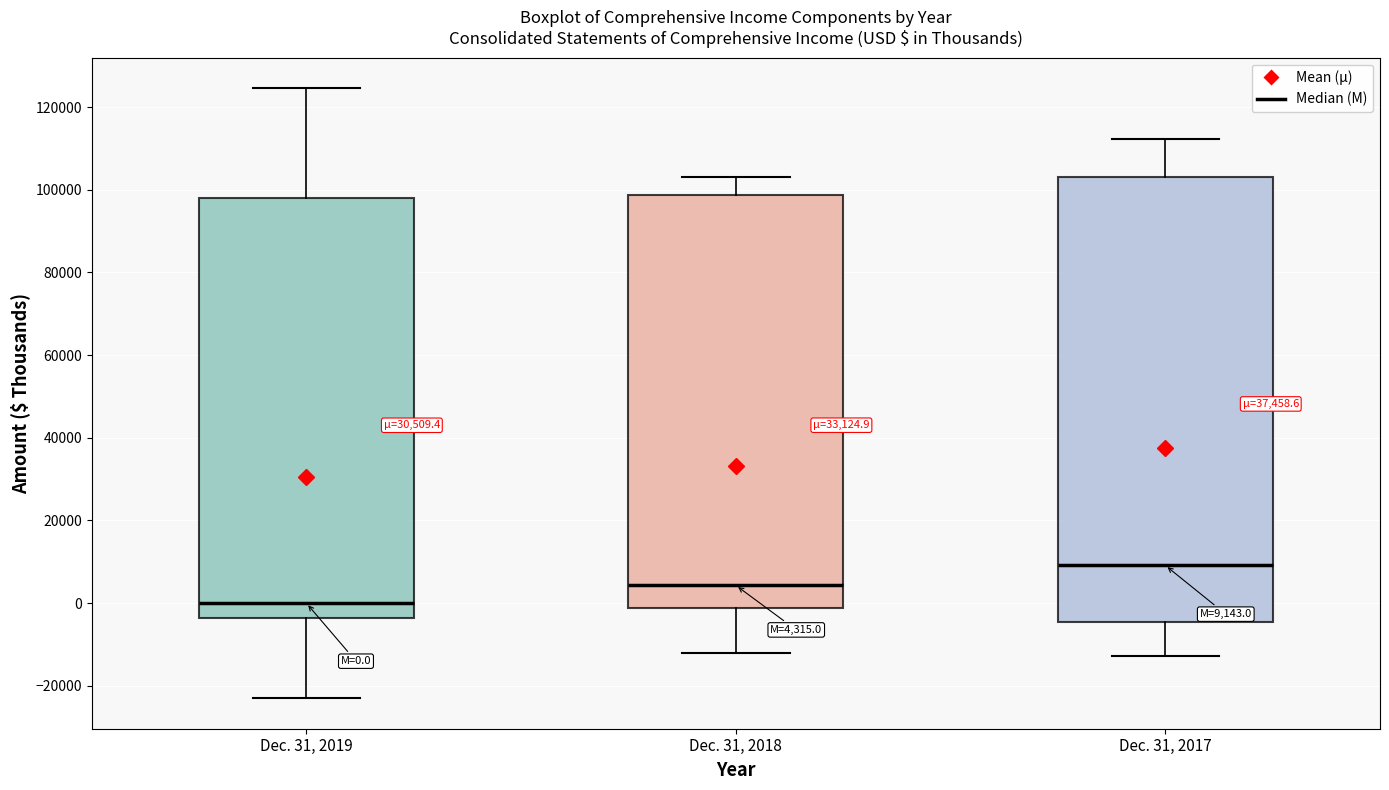

Which box's median line is the lowest?

Dec. 31, 2019